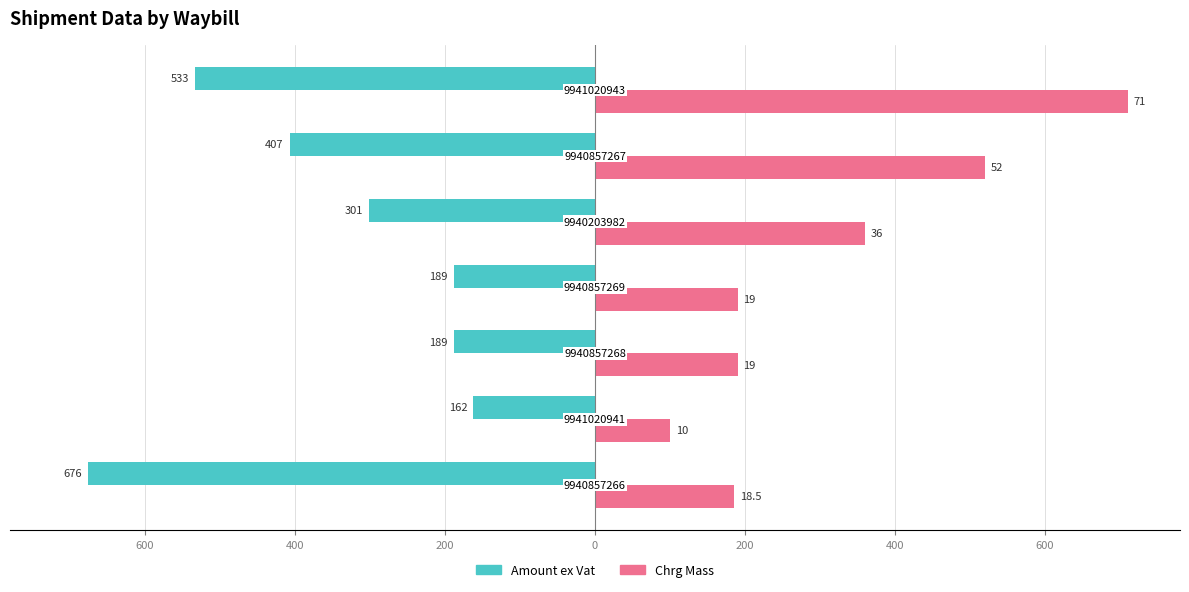

How many groups of bars are there?

7